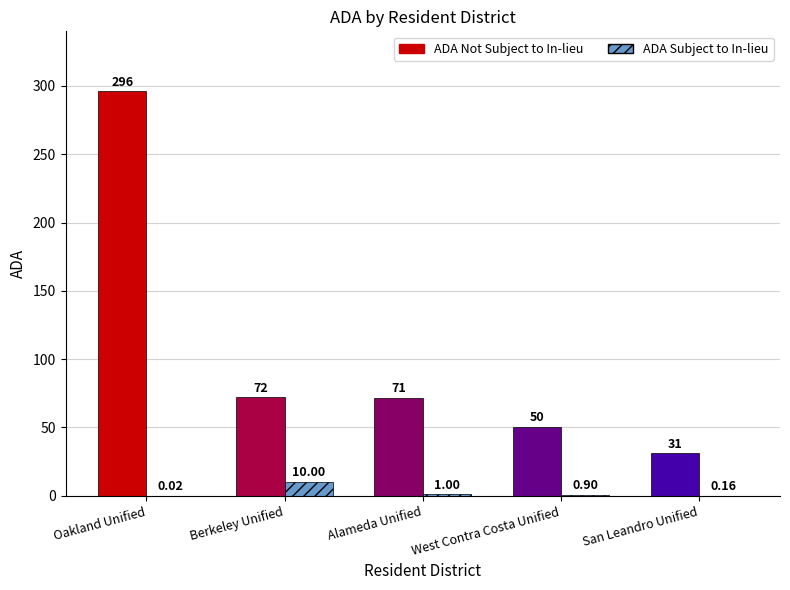

What is the sum of the ADA Subject to In-lieu values at Berkeley Unified and Alameda Unified?

11.0